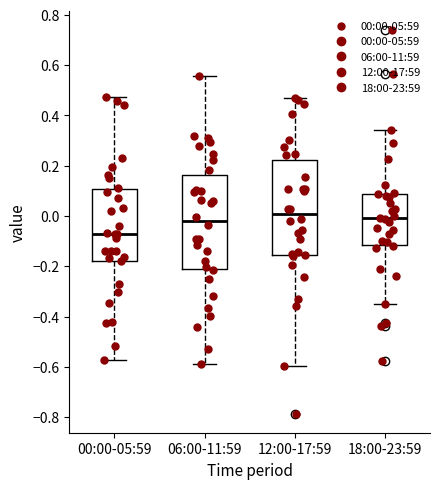

Which box's median line is the lowest?

00:00-05:59